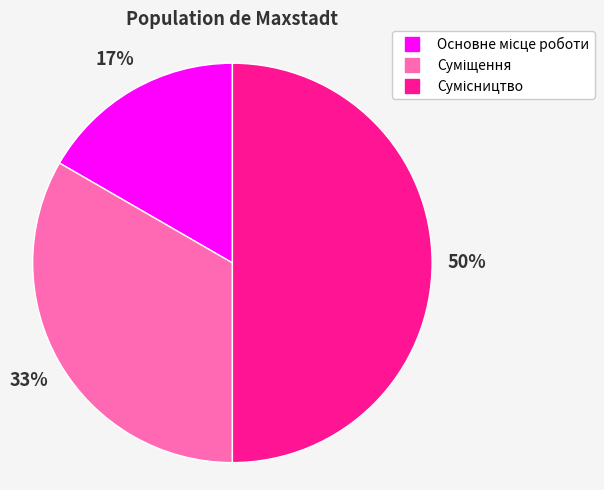

How many segments does this pie chart have?

3